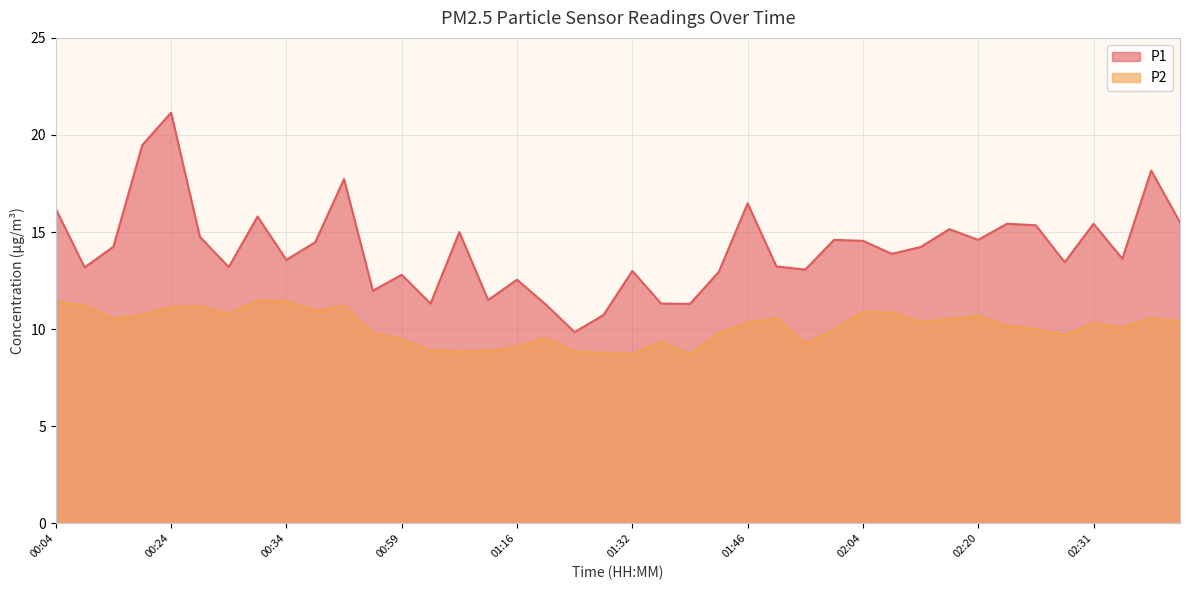

At how many categories does at least one series exceed 15?

12